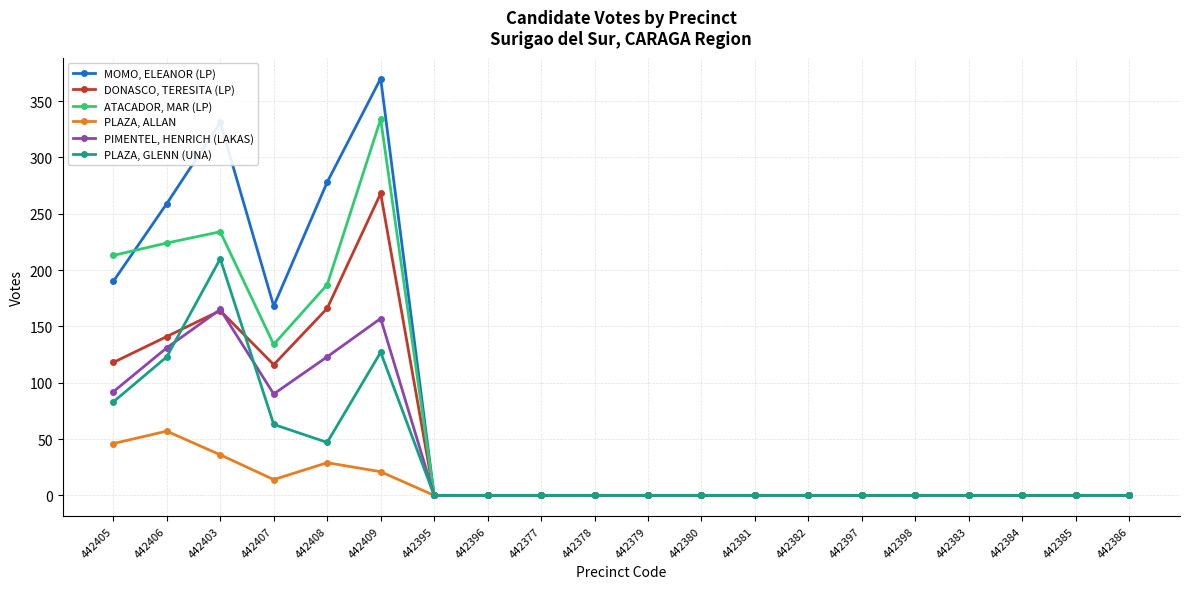

Rank the series by their maximum value, from highest to lowest.

MOMO, ELEANOR (LP), ATACADOR, MAR (LP), DONASCO, TERESITA (LP), PLAZA, GLENN (UNA), PIMENTEL, HENRICH (LAKAS), PLAZA, ALLAN